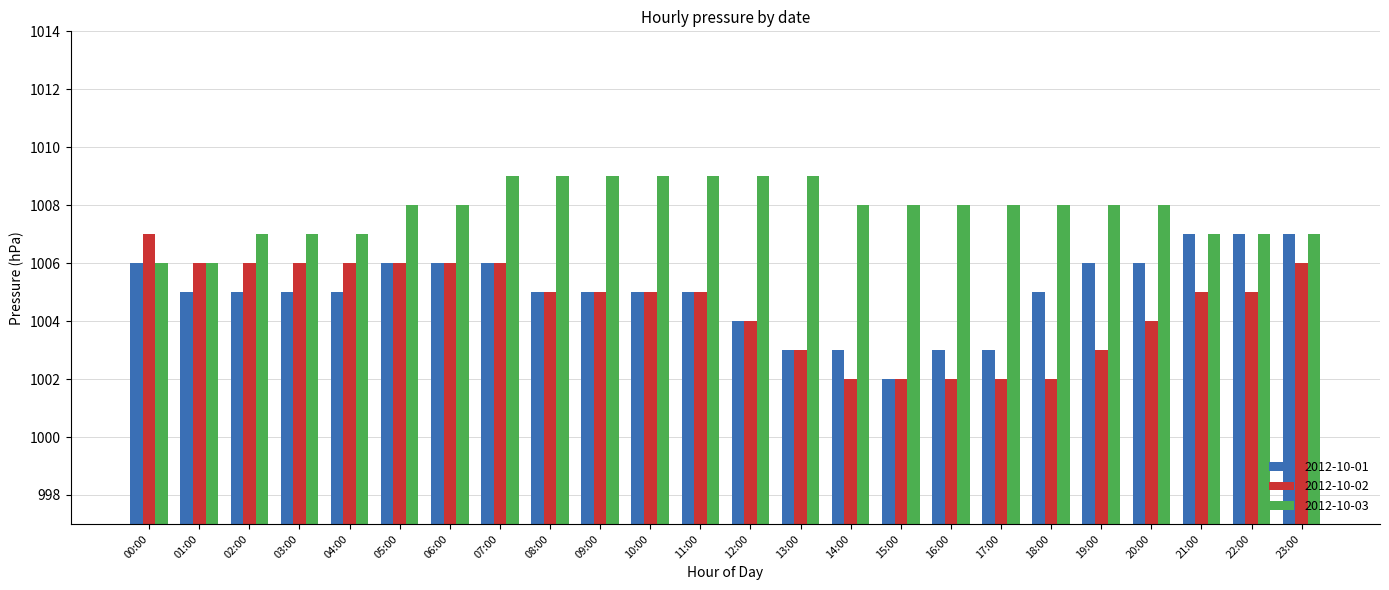

True or false: 2012-10-01 has a value of 703 at 08:00.

False